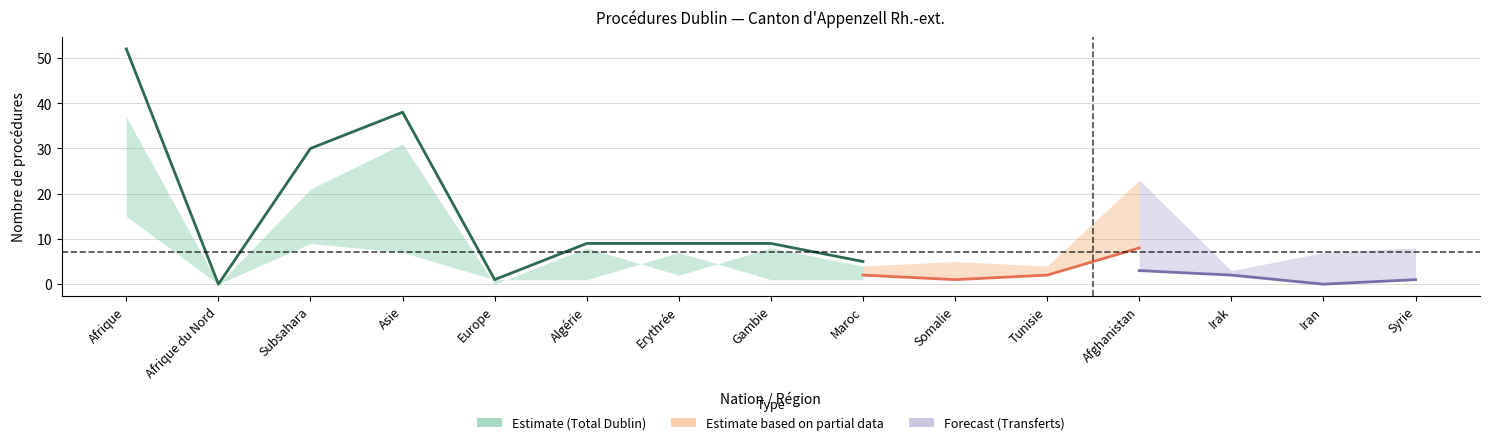

Between Europe and Erythrée, which is larger?

Erythrée